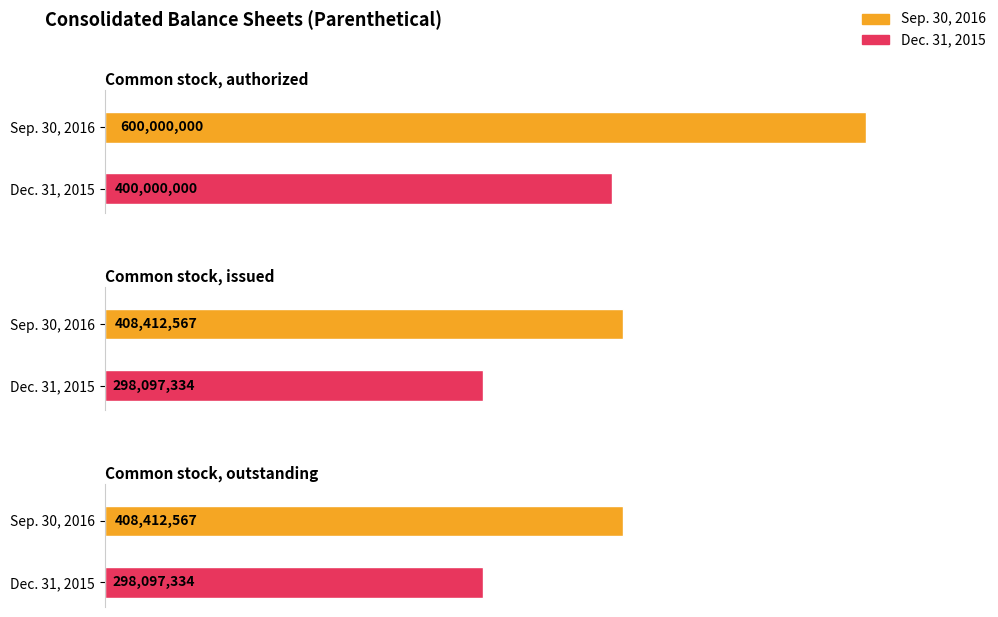

What is the difference between the maximum and minimum values in the Sep. 30, 2016 series?

191587433